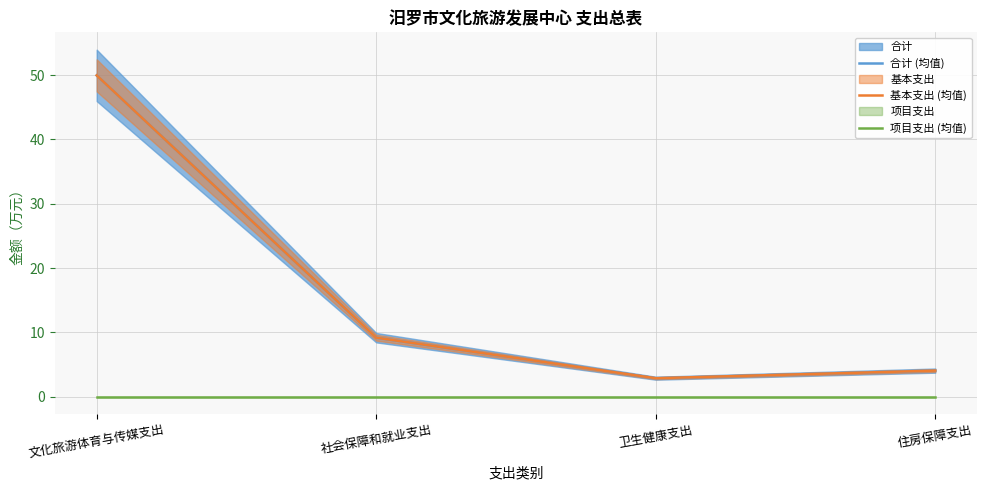

What is the value of the 基本支出 (均值) point at the 2nd from the left?

9.2